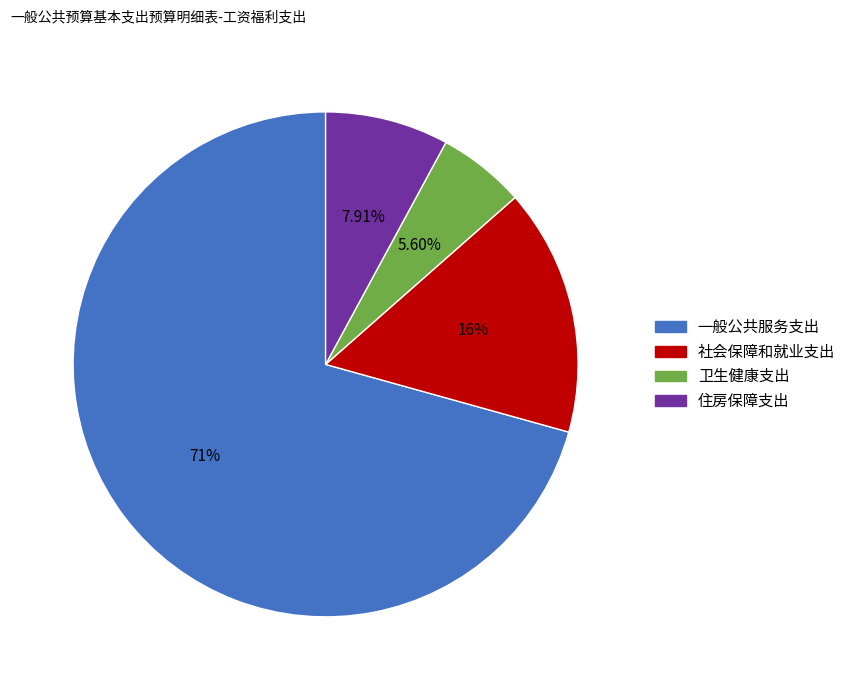

To the nearest percent, what percentage of the pie is 社会保障和就业支出?

16%